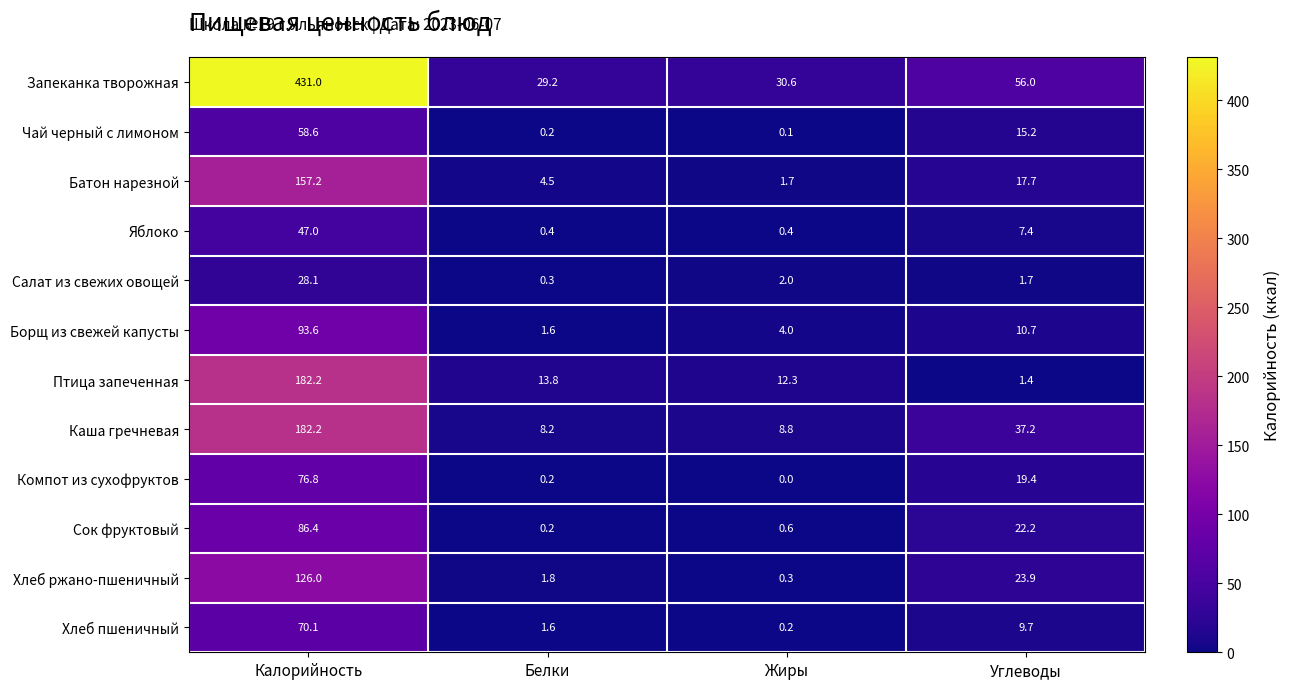

Between Калорийность and Жиры, which series saw the biggest shift?

Запеканка творожная